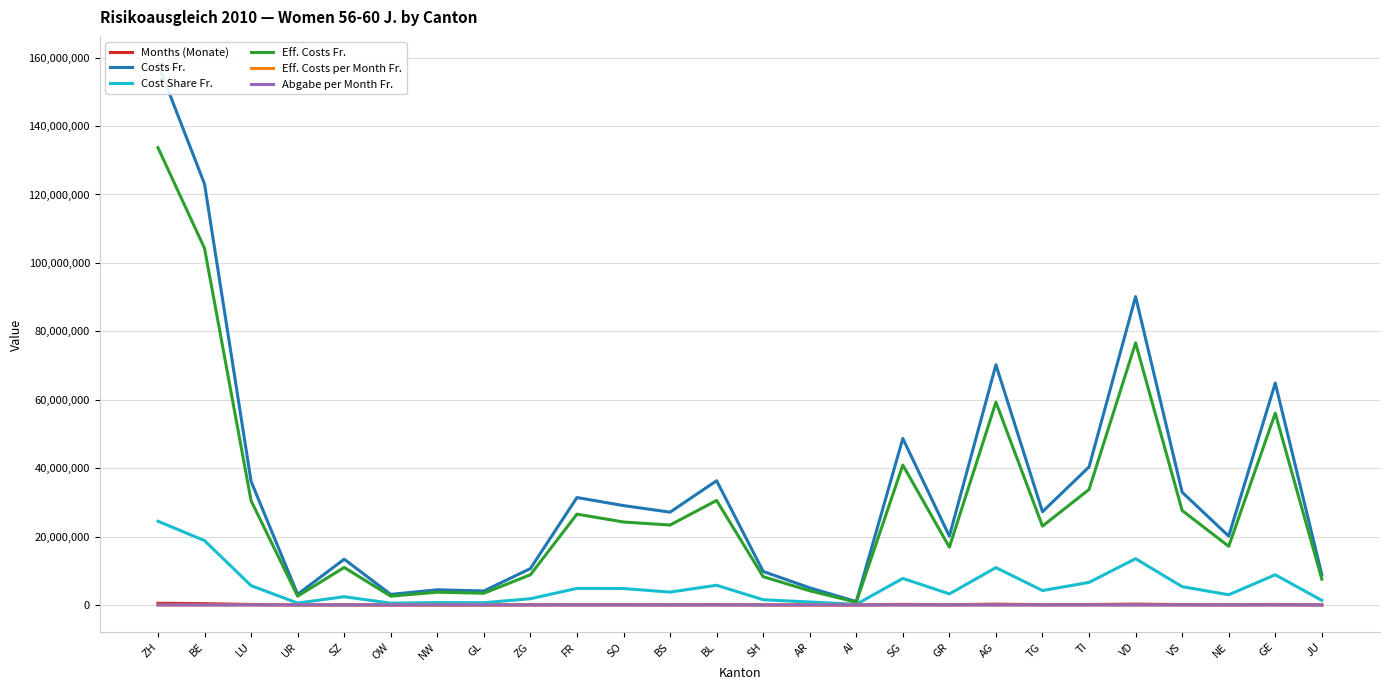

The value of Eff. Costs per Month Fr. at LU is 232.7. True or false?

True